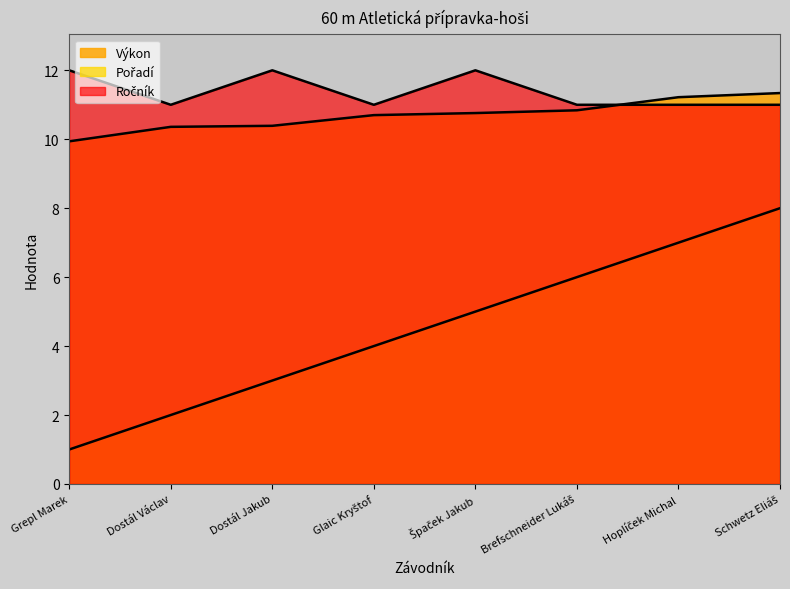

How many data points in Pořadí are above 5?

3